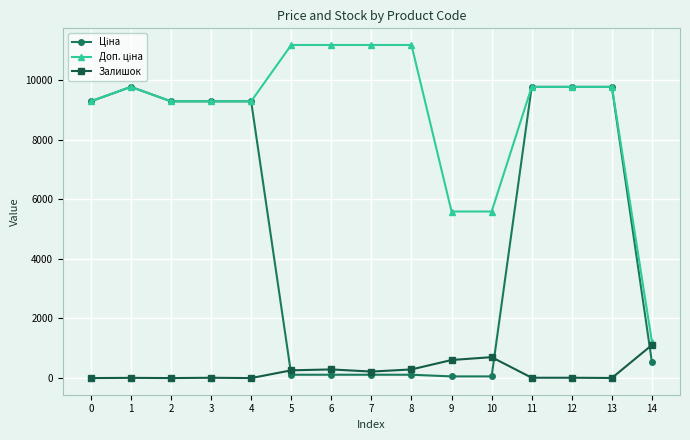

What is the difference between the highest and lowest values at 2?

9290.5